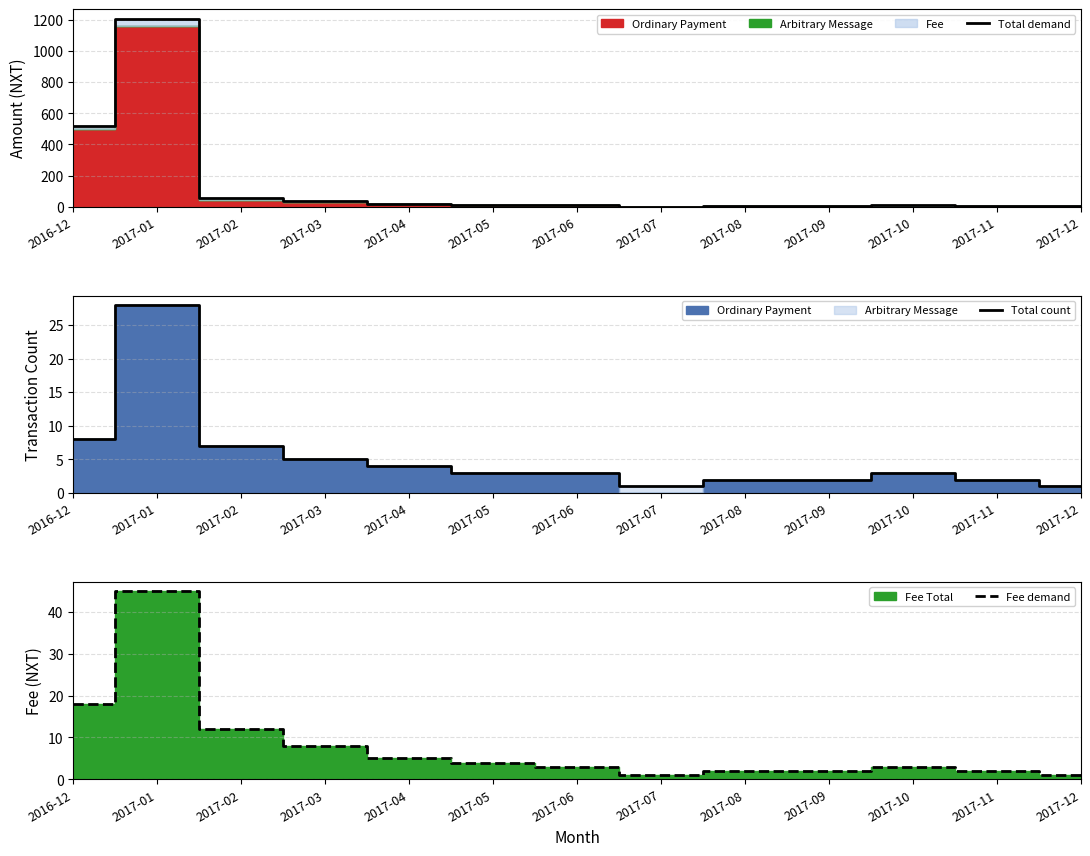

In Total demand, how many points are higher than both neighbors (excluding endpoints)?

3